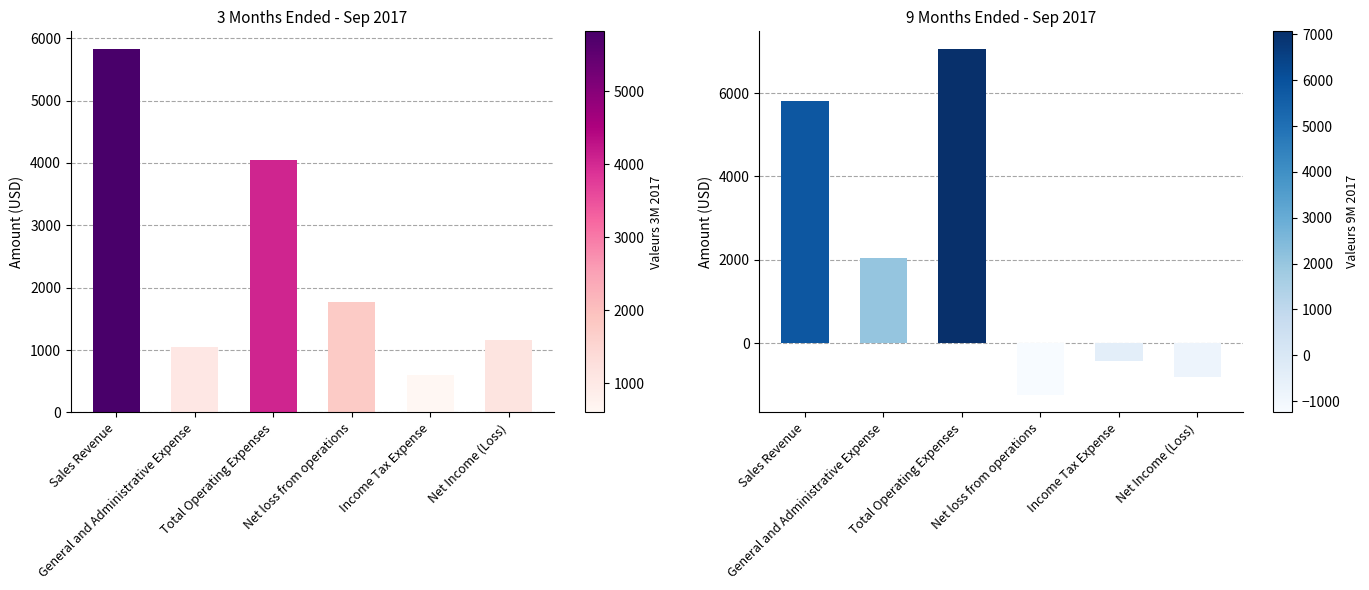

What is the sum of the 9 Months Ended Sep 2017 values at Sales Revenue and Total Operating Expenses?

12885